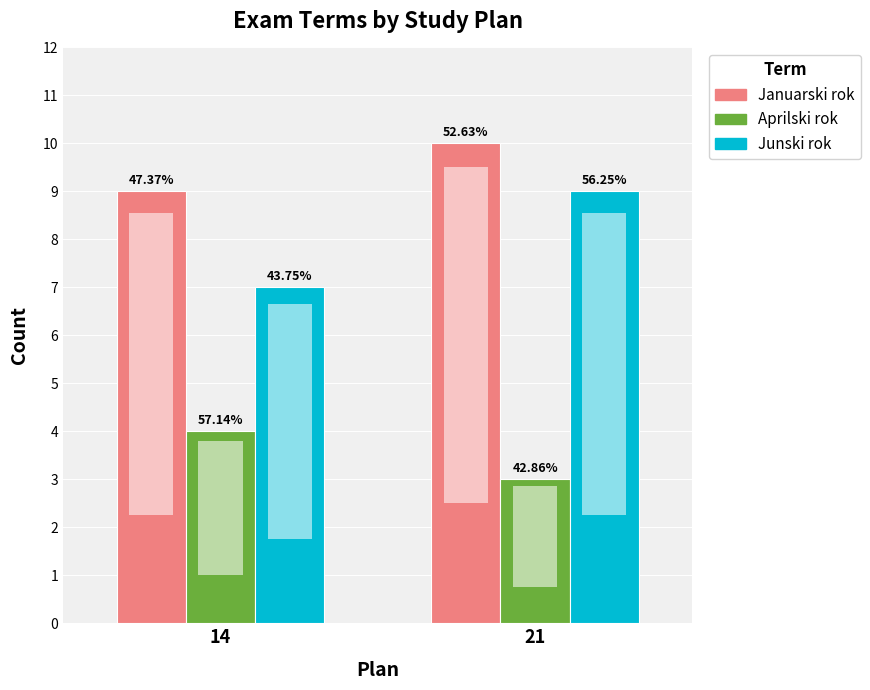

Rank the series by their maximum value, from highest to lowest.

Januarski rok, Junski rok, Aprilski rok